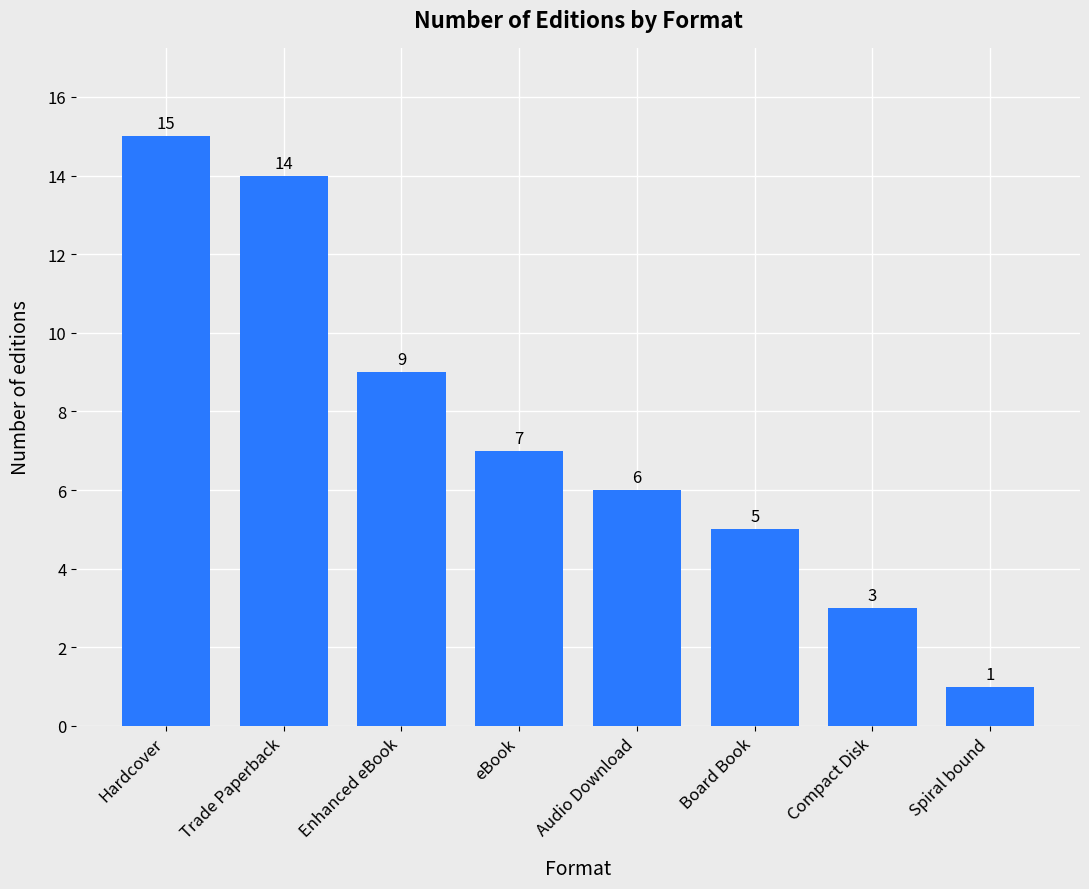

What is the smallest value displayed?

1